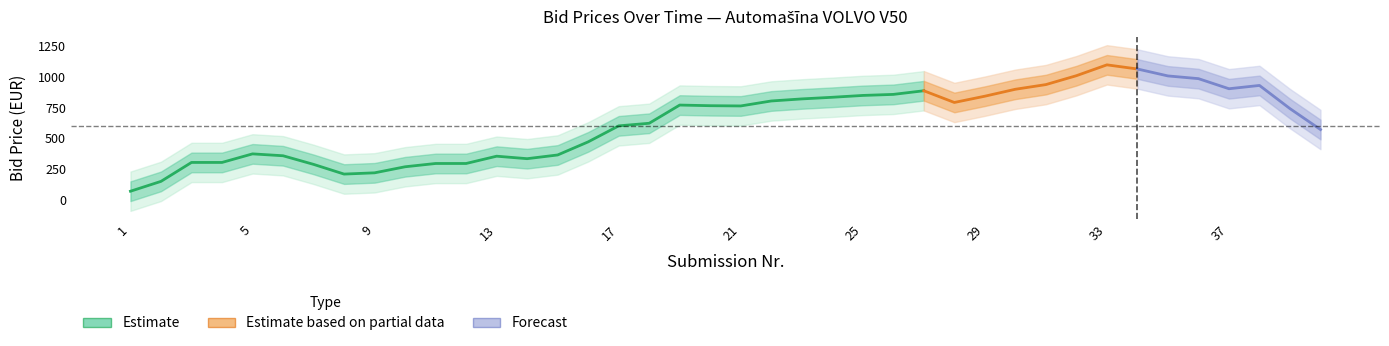

Is this an area chart (filled region under the line)?

No